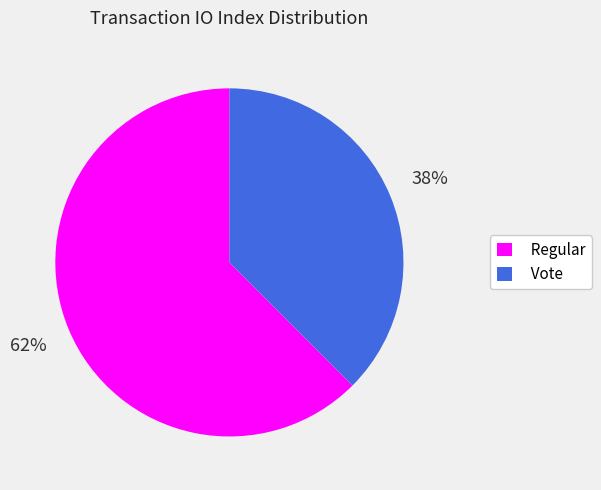

What is the largest slice in the pie chart?

Regular